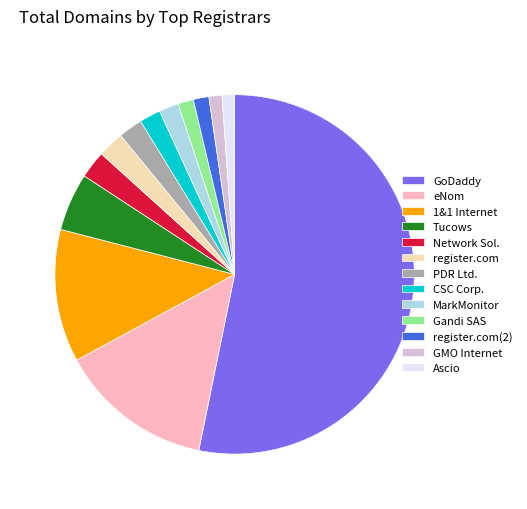

How many segments does this pie chart have?

13